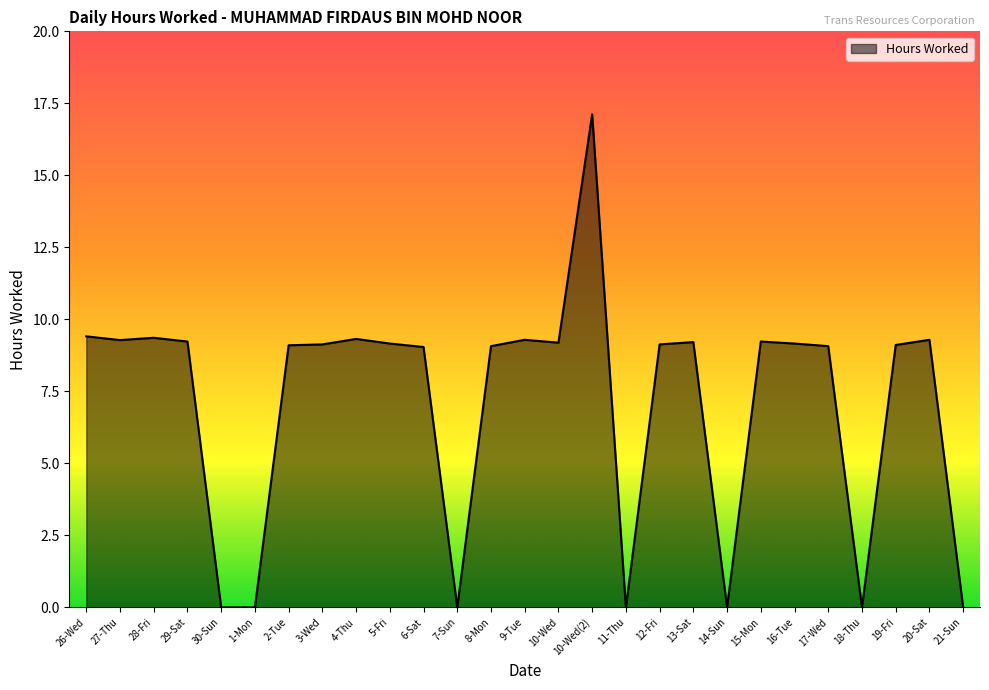

Between 7-Sun and 27-Thu, which is larger?

27-Thu